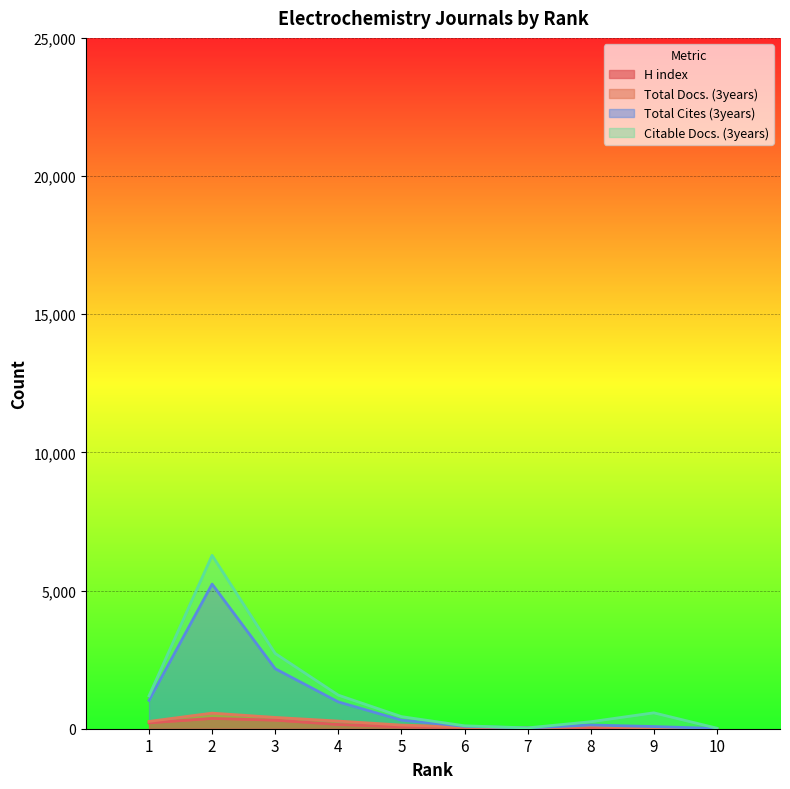

What is the difference between the second highest and minimum values in the H index series?

309.0